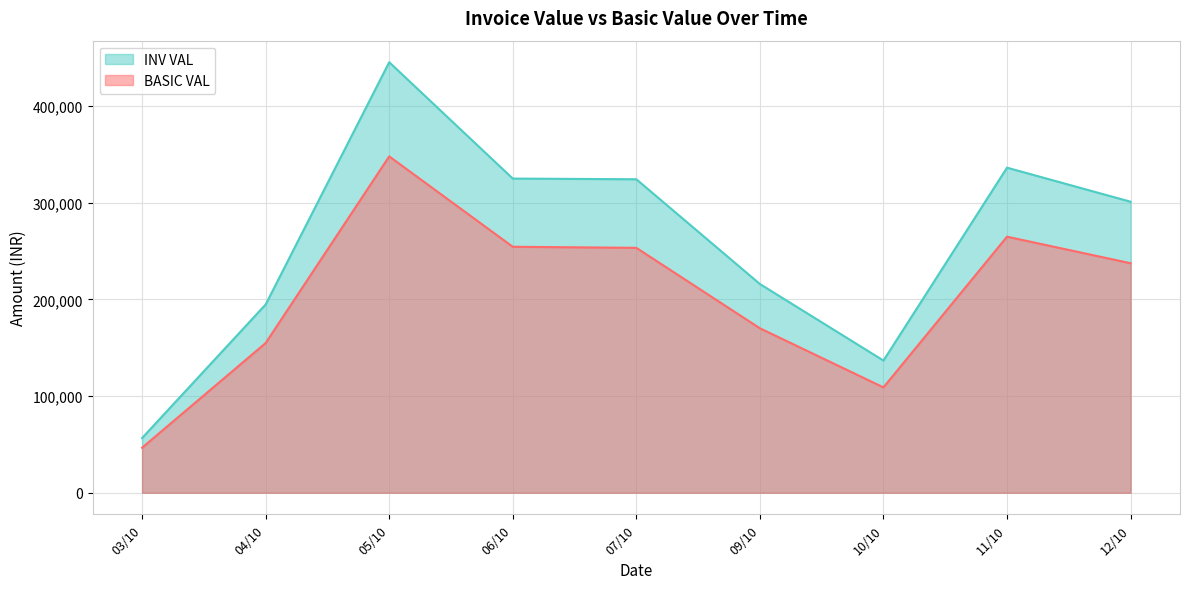

Between 09/10 and 09/10, which is larger?

09/10